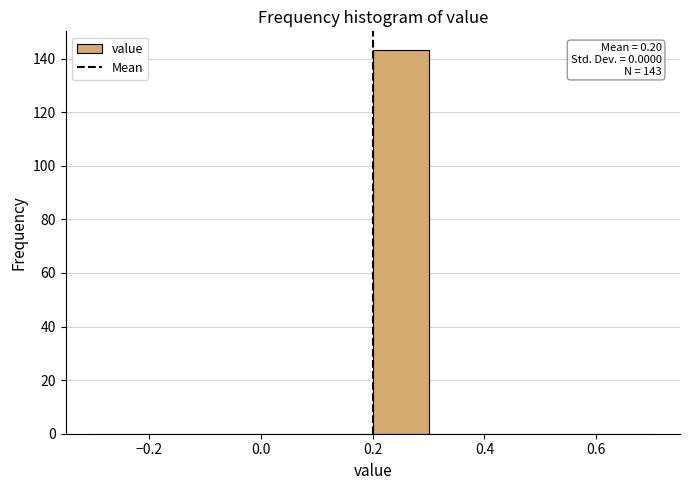

Over which range of the x-axis is the bar tallest?

0.2 to 0.3